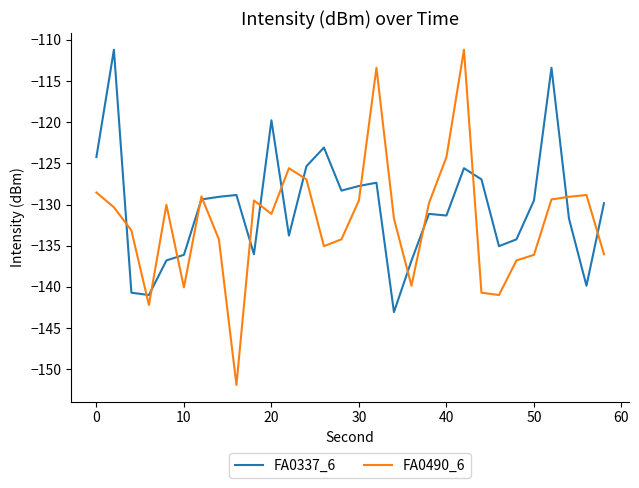

Does the chart display data point markers on the line(s)?

No